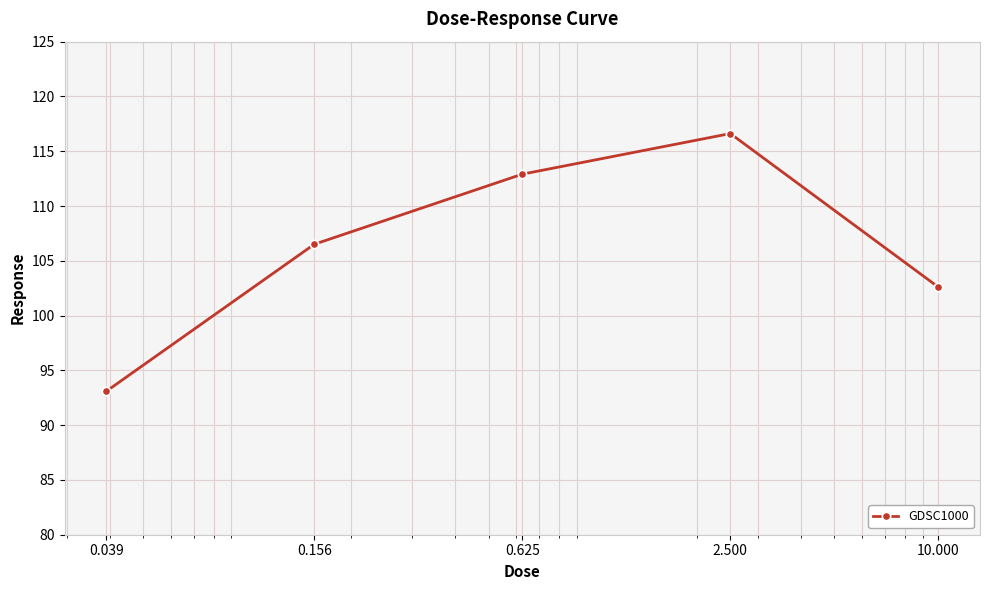

True or false: there are more than 2 points higher than both neighbors.

False